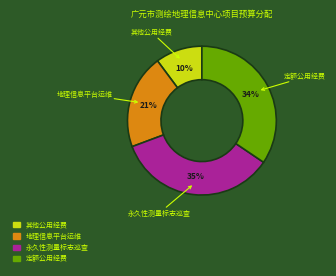

To the nearest percent, what is the average slice percentage?

25%